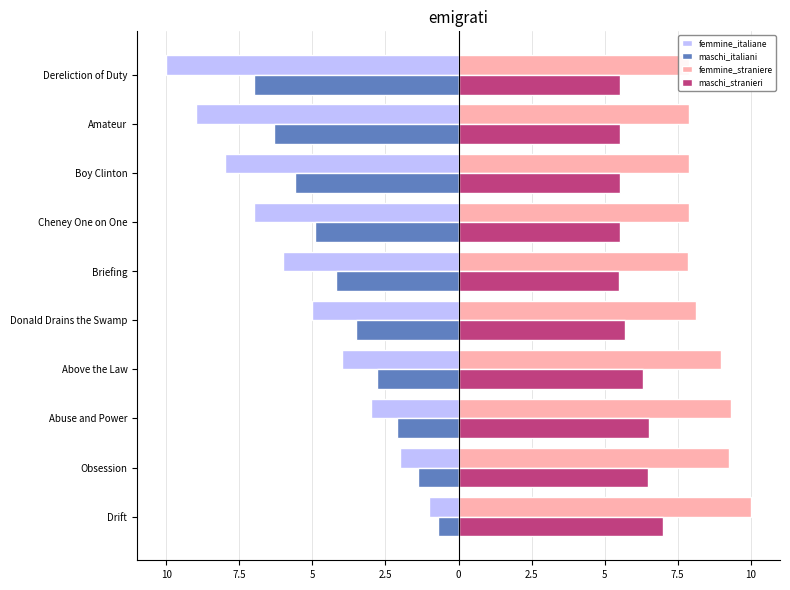

What is the lowest value of the femmine_straniere series?

7.9